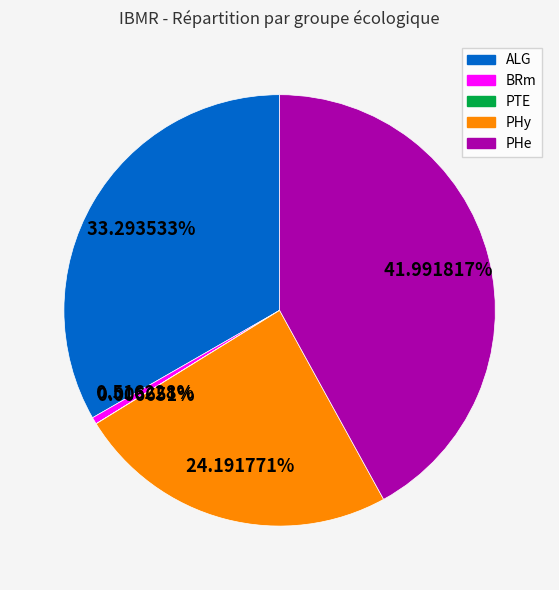

Which category has the biggest portion of the pie?

PHe